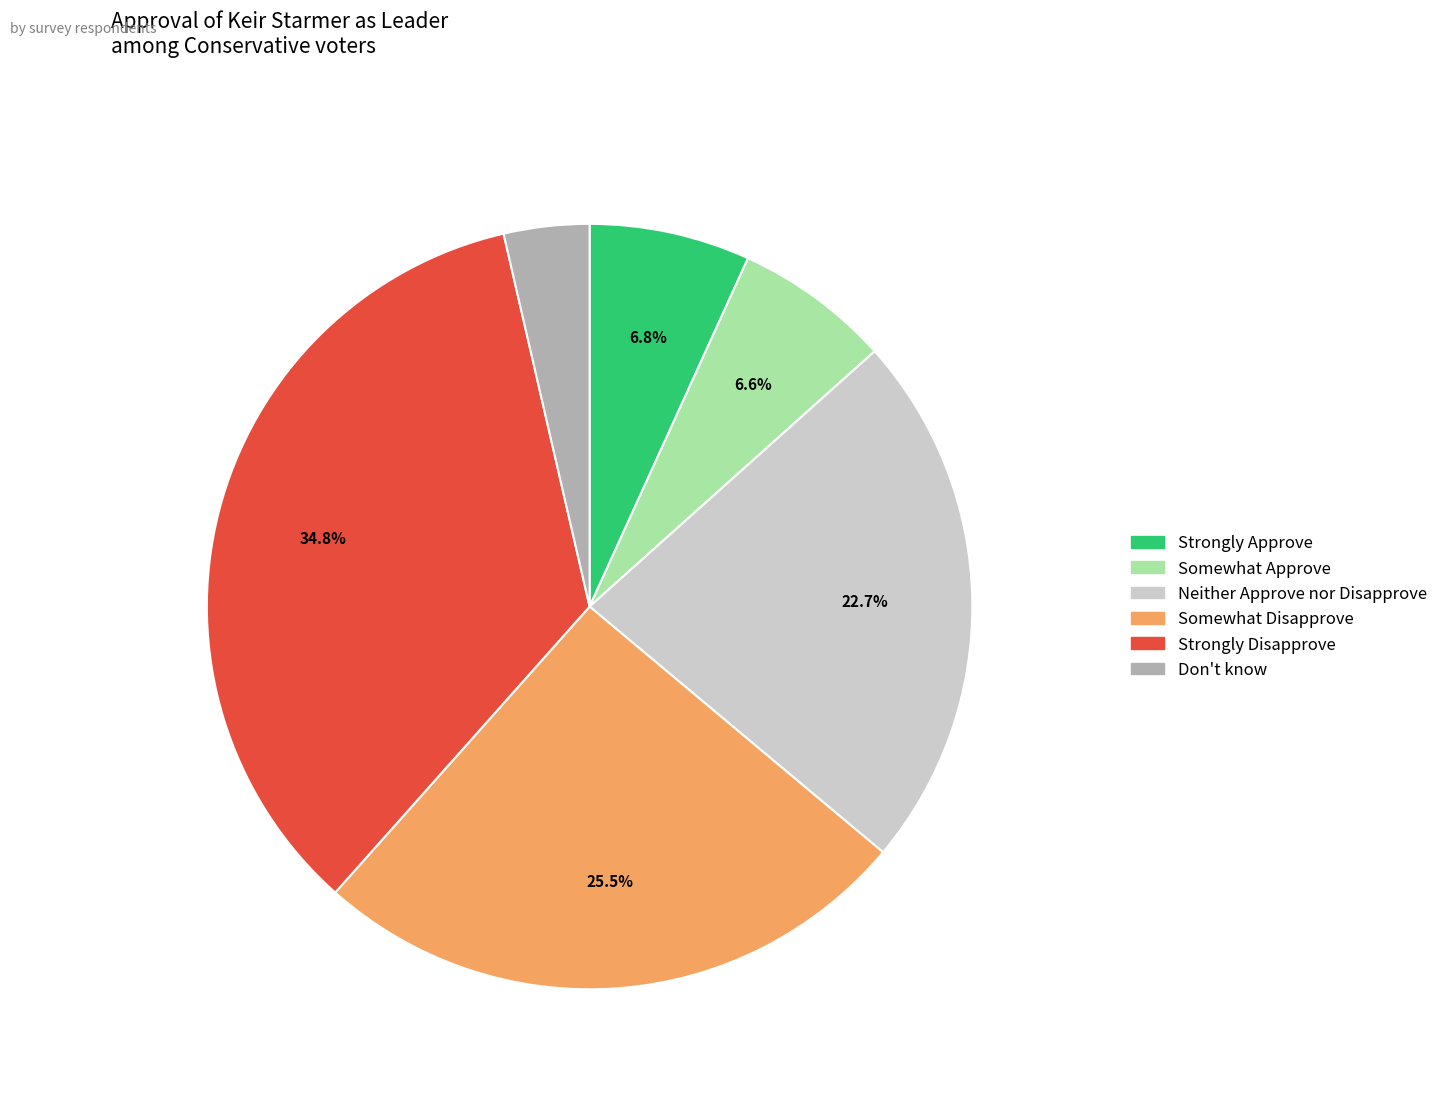

True or false: Somewhat Approve accounts for 1% of the total.

False